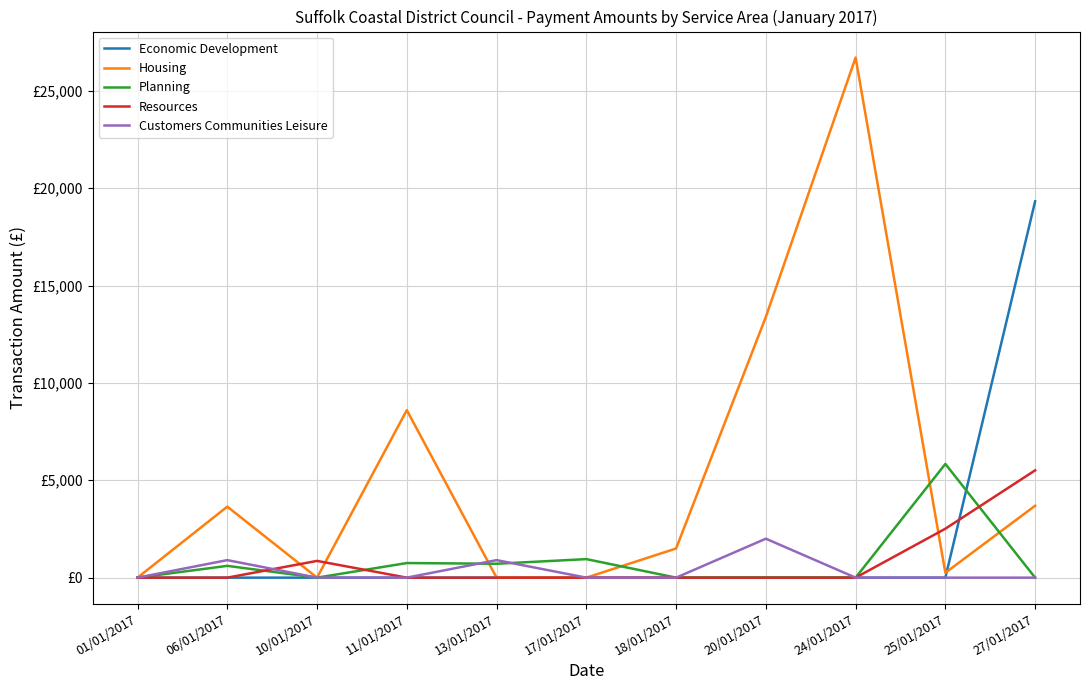

Is this an area chart (filled region under the line)?

No